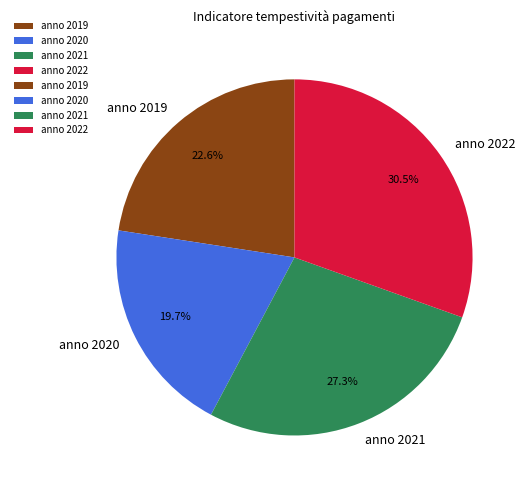

Which slice is the smallest?

anno 2020